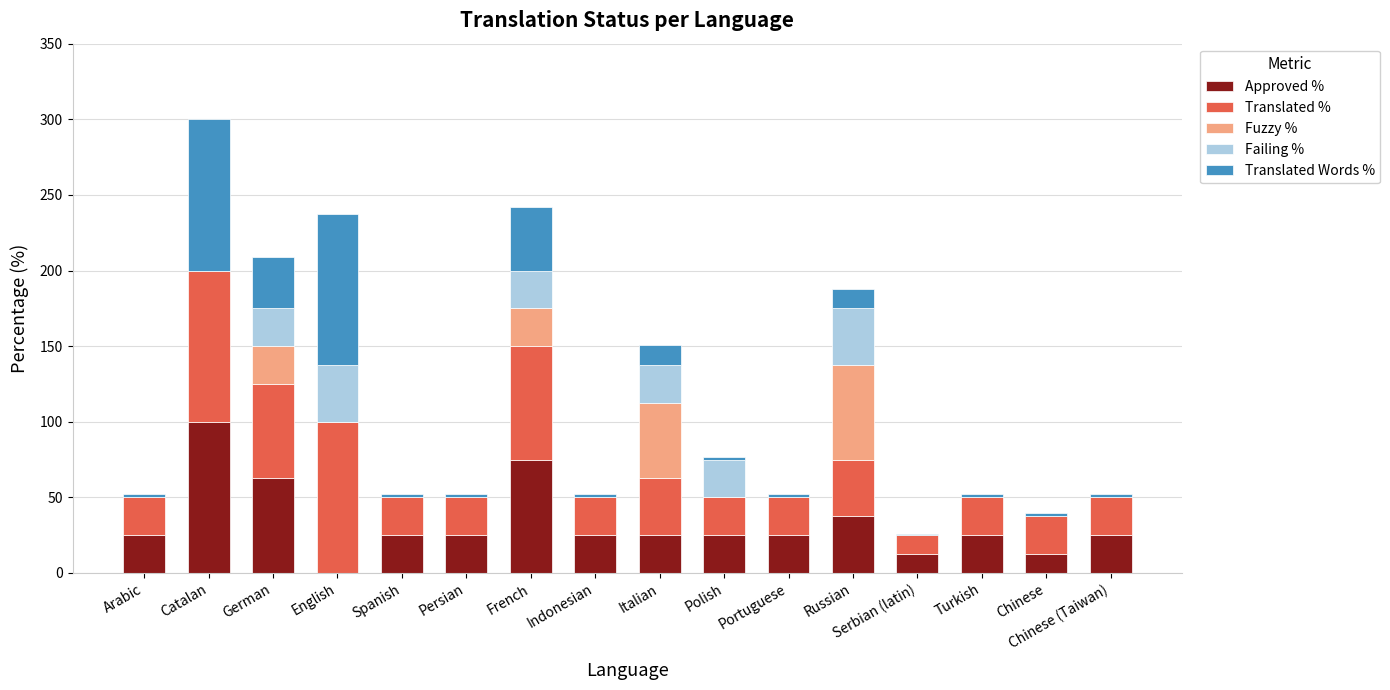

At which category is the sum across all series the highest?

Catalan